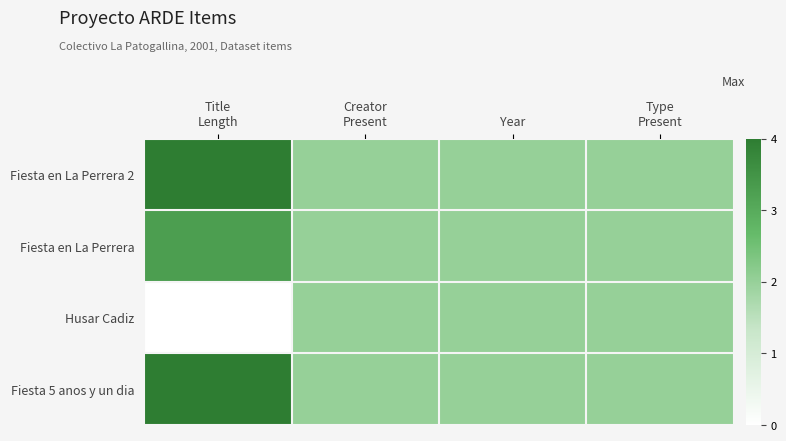

At Title Length, list the series in order from largest to smallest.

Fiesta en La Perrera 2, Fiesta 5 anos y un dia, Fiesta en La Perrera, Husar Cadiz